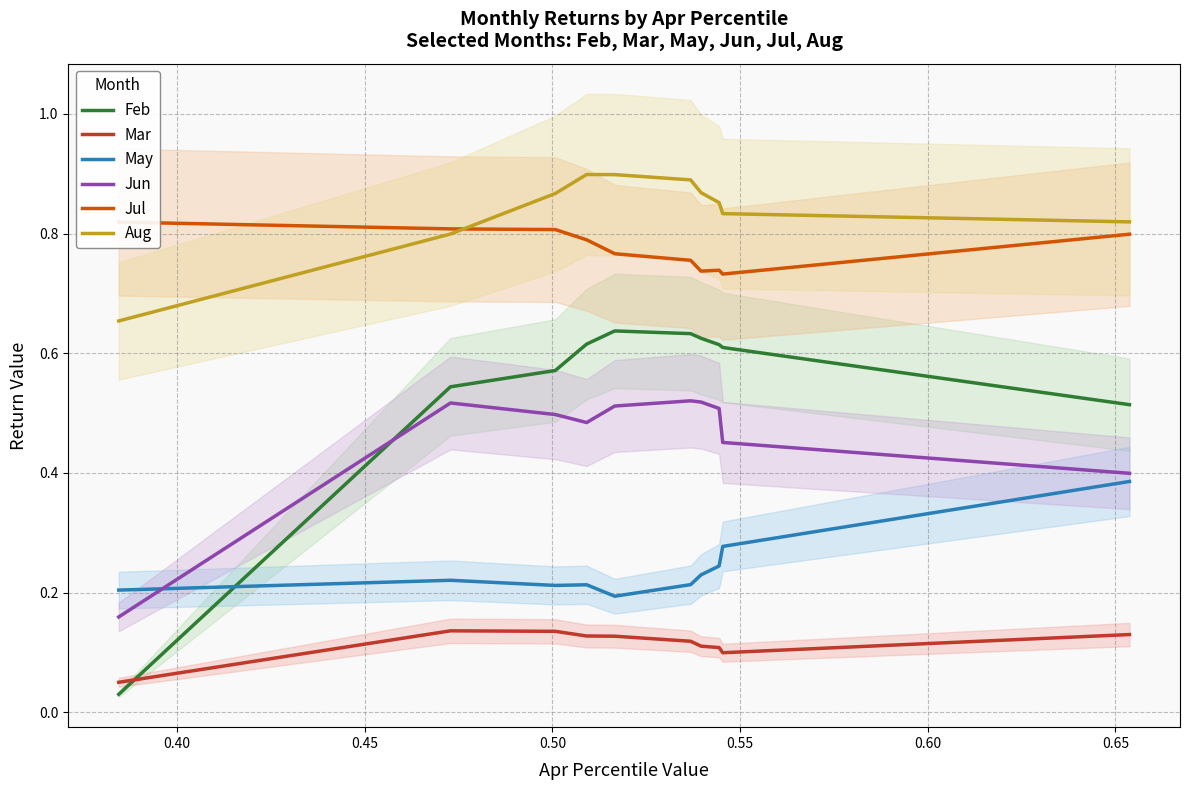

In May, how many points are lower than both neighbors (excluding endpoints)?

2